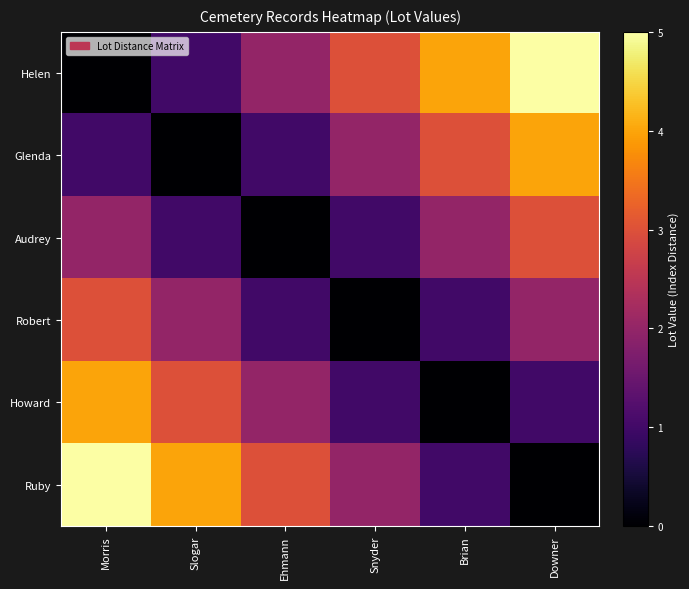

Reading left to right, extract all data points from this chart.

Helen: Morris=0	Slogar=1	Ehmann=2	Snyder=3	Brian=4	Downer=5
Glenda: Morris=1	Slogar=0	Ehmann=1	Snyder=2	Brian=3	Downer=4
Audrey: Morris=2	Slogar=1	Ehmann=0	Snyder=1	Brian=2	Downer=3
Robert: Morris=3	Slogar=2	Ehmann=1	Snyder=0	Brian=1	Downer=2
Howard: Morris=4	Slogar=3	Ehmann=2	Snyder=1	Brian=0	Downer=1
Ruby: Morris=5	Slogar=4	Ehmann=3	Snyder=2	Brian=1	Downer=0